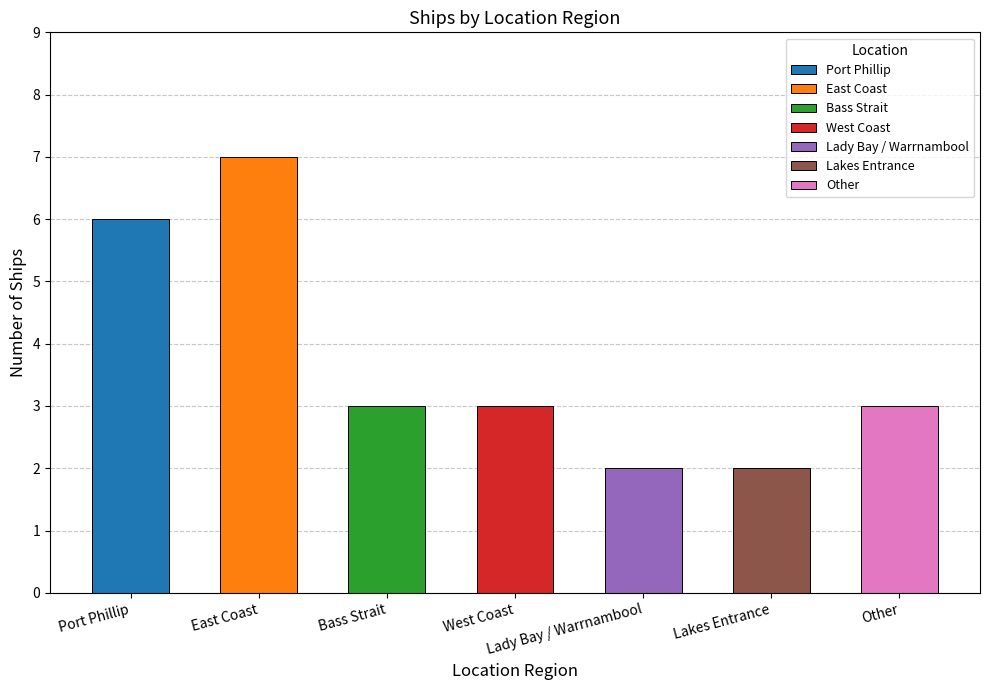

What is the average value?

4